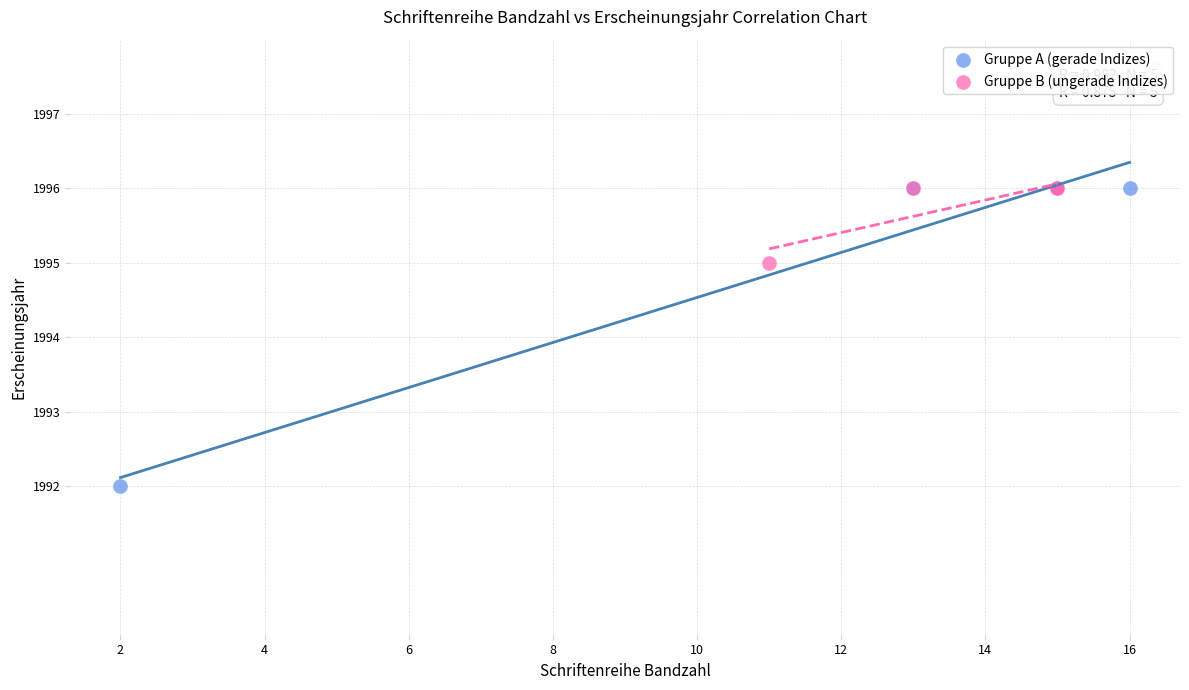

Which series has the largest Y range (max minus min)?

Gruppe A (gerade Indizes)